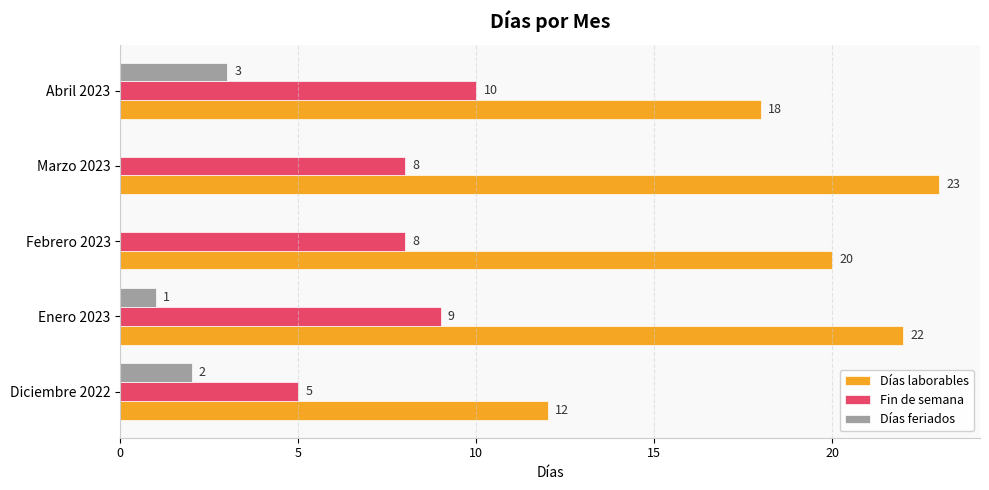

At which category is the sum across all series the highest?

Enero 2023